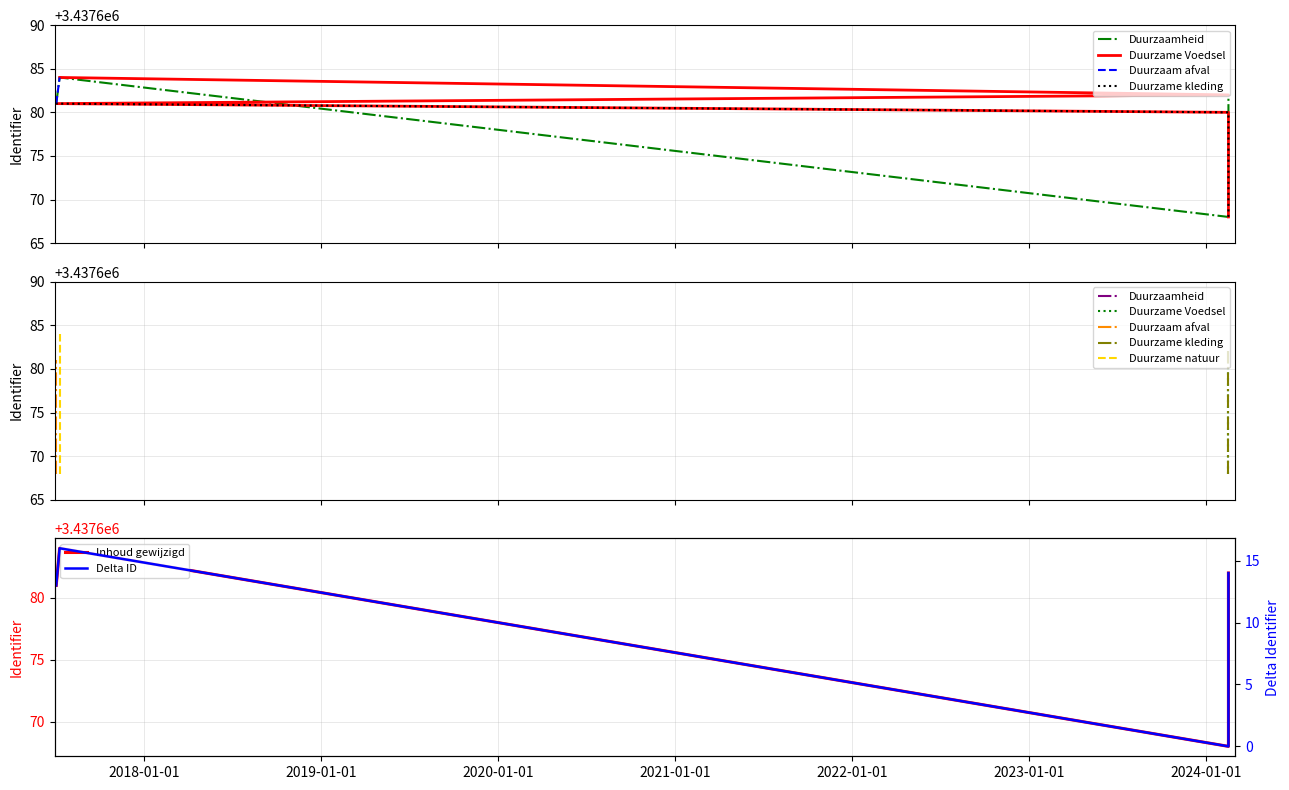

At which category does the chart reach its peak across all series?

2017-07-11